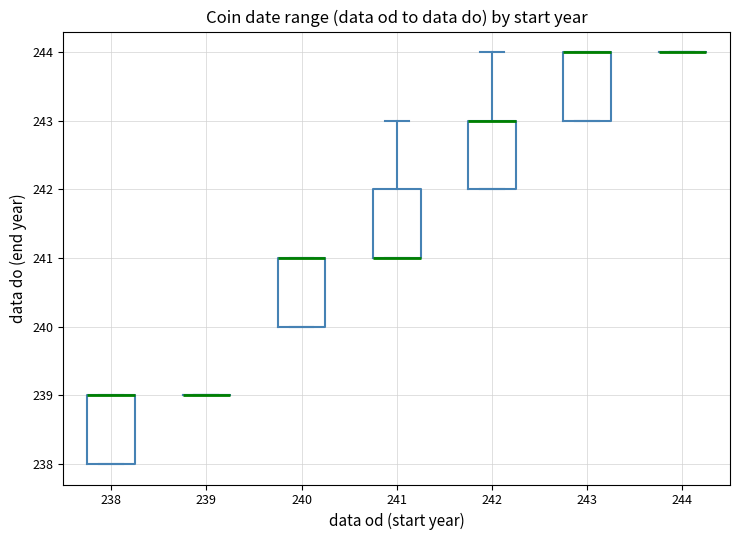

Reading left to right, transcribe this box plot: for each box, give where its median line is, the range the box spans, and where its two whiskers end, as read against the y-axis. The values are not printed on the chart, so give them approximately, as read against the axis.

238: median 239 (drawn on the box's upper edge), box 238 to 239, whiskers 238 to 239
239: box collapsed to a line at 239, whiskers 239 to 239
240: median 241 (drawn on the box's upper edge), box 240 to 241, whiskers 240 to 241
241: median 241 (drawn on the box's lower edge), box 241 to 242, whiskers 241 to 243
242: median 243 (drawn on the box's upper edge), box 242 to 243, whiskers 242 to 244
243: median 244 (drawn on the box's upper edge), box 243 to 244, whiskers 243 to 244
244: box collapsed to a line at 244, whiskers 244 to 244